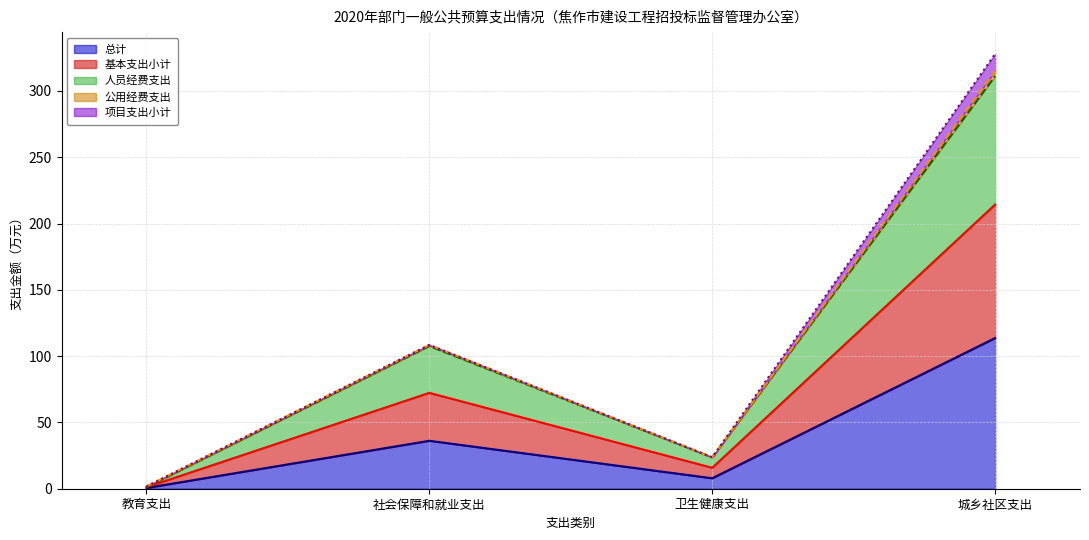

At which category is the sum across all series the highest?

城乡社区支出